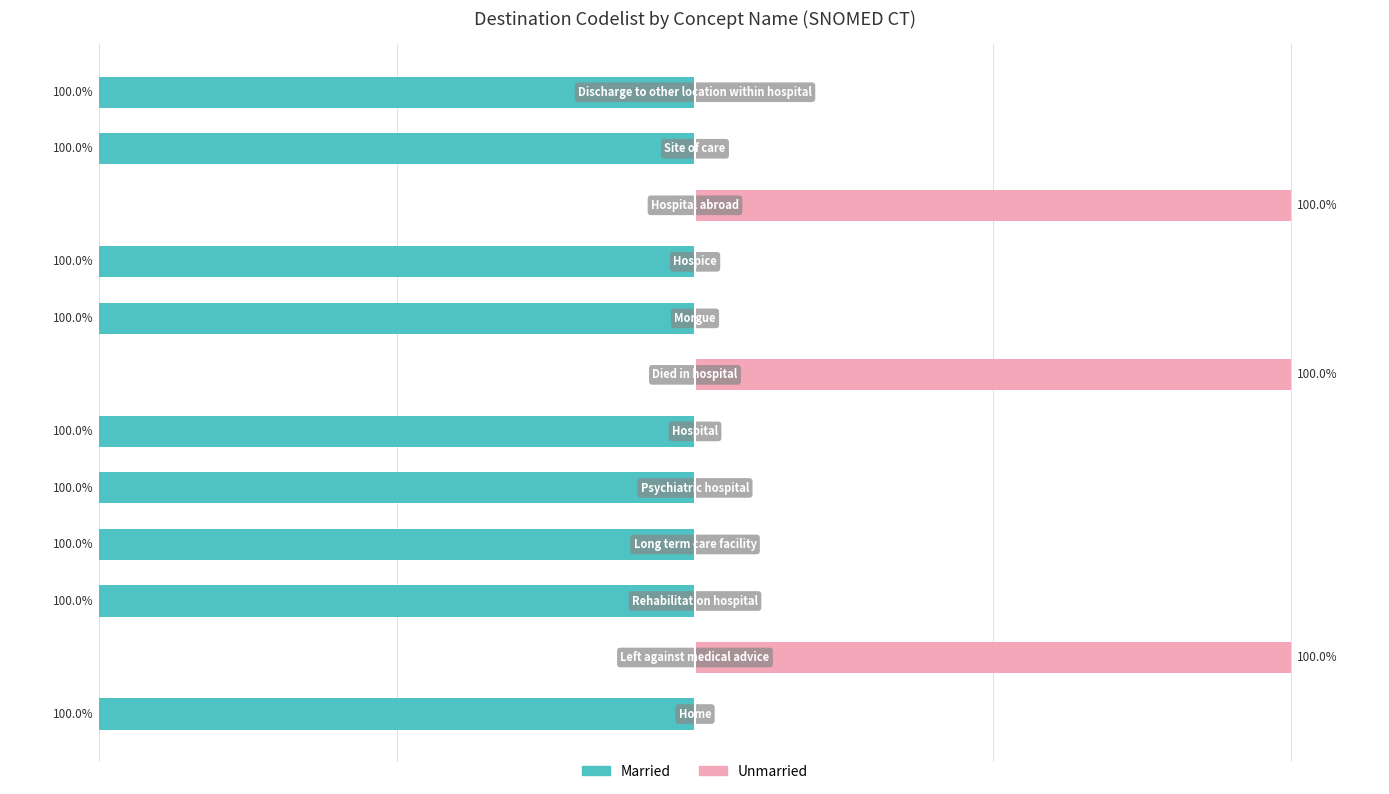

How many bars are there in each group?

2